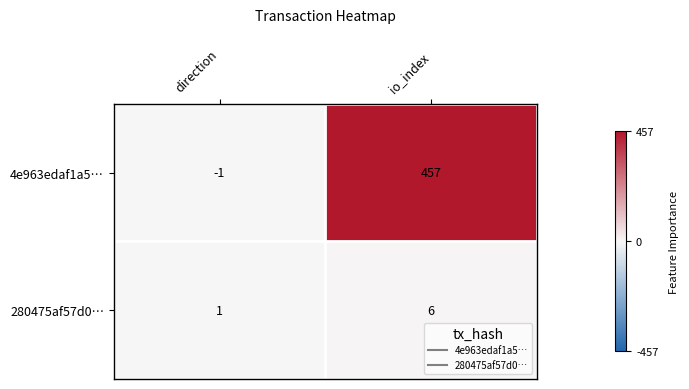

List the series in order of their overall mean, highest first.

4e963edaf1a5…, 280475af57d0…